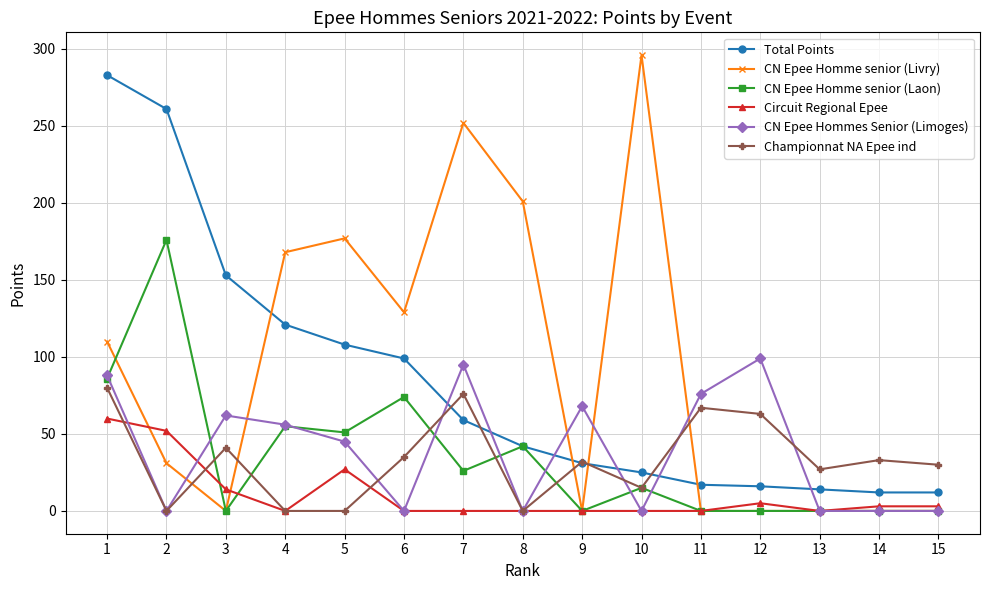

Where is the first local maximum for Circuit Regional Epee?

5